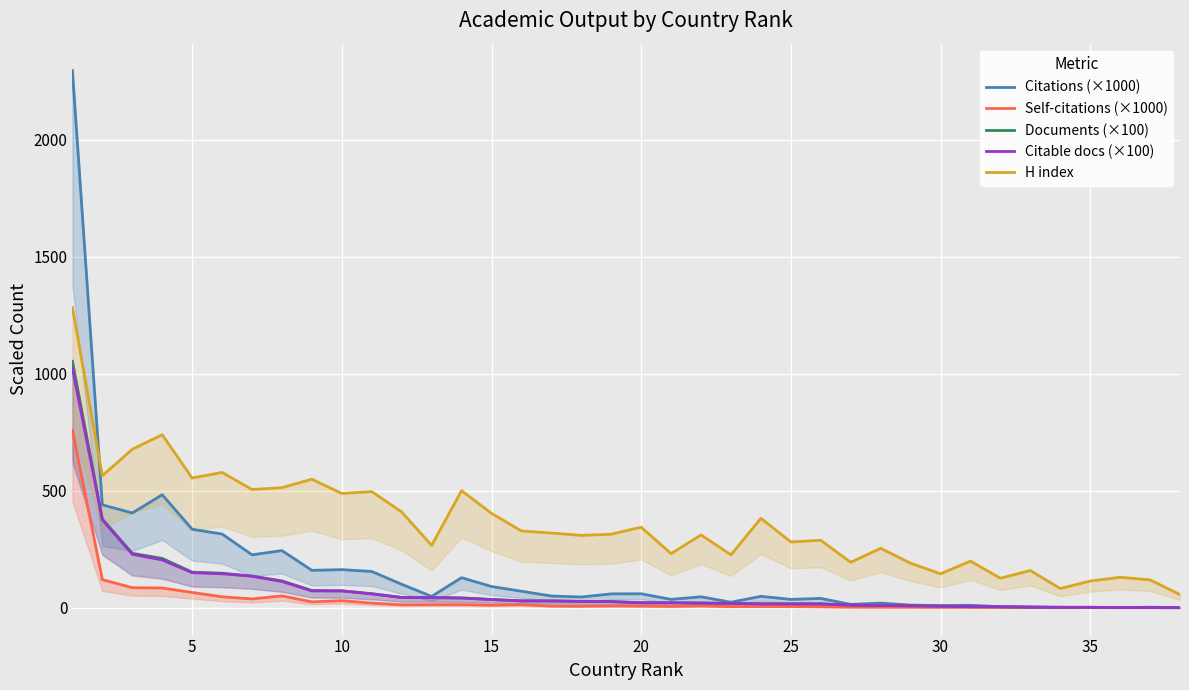

At how many categories does at least one series exceed 323?

17